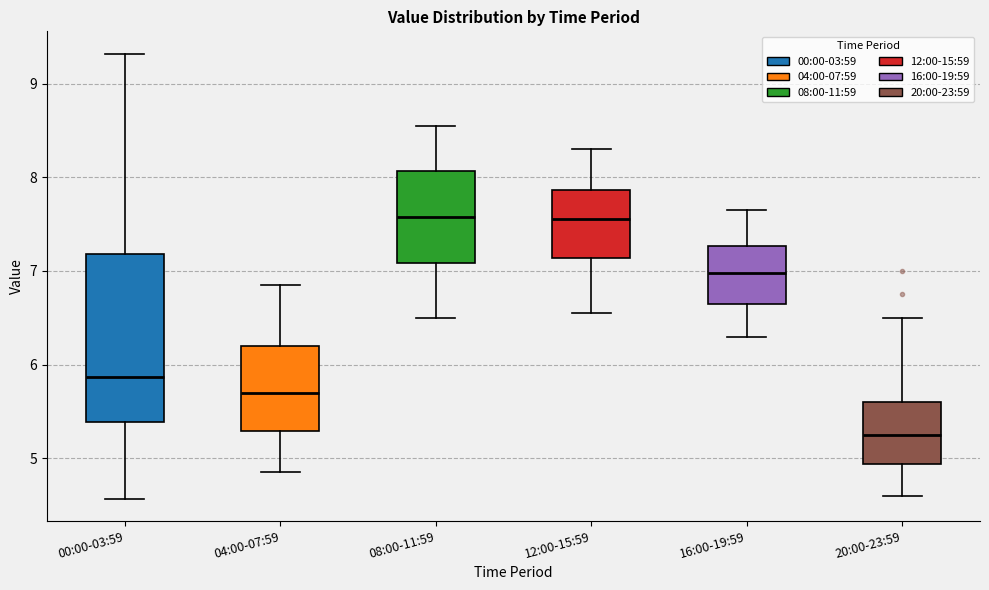

Where is the lower edge of the box for 08:00-11:59 on the y-axis? The values are not printed on the chart, so give them approximately, as read against the axis.

7.1